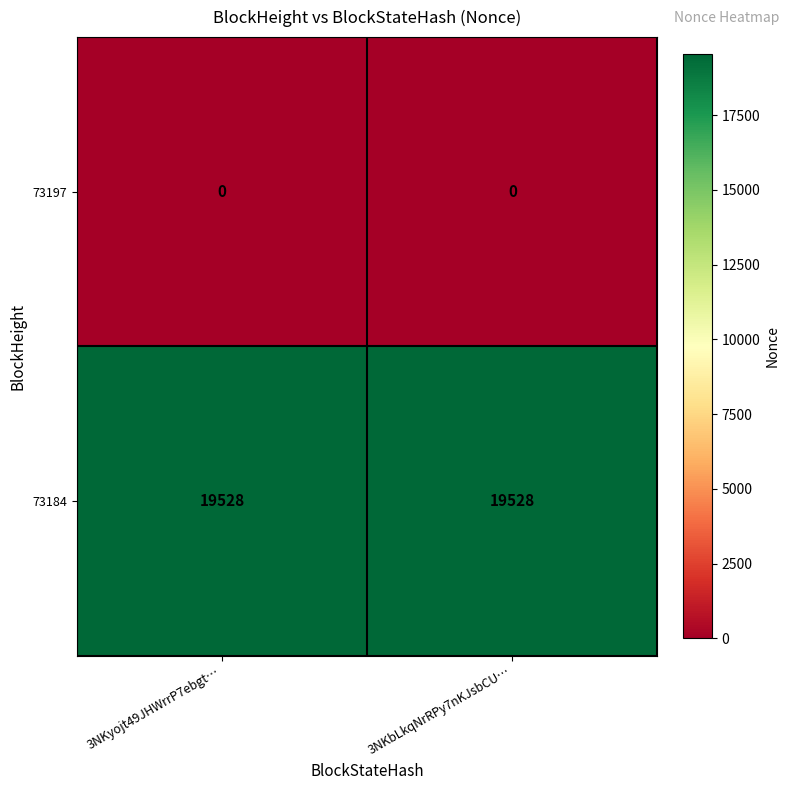

What is the sum of all 73184 values?

39056